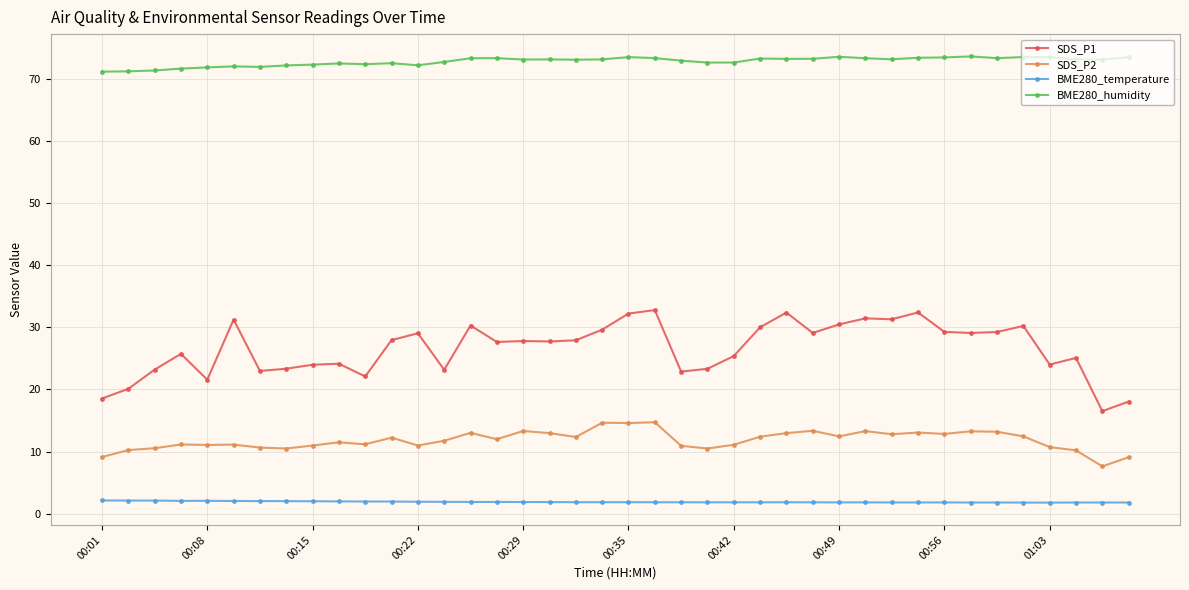

True or false: SDS_P2 has more than 0 points higher than both neighbors.

True